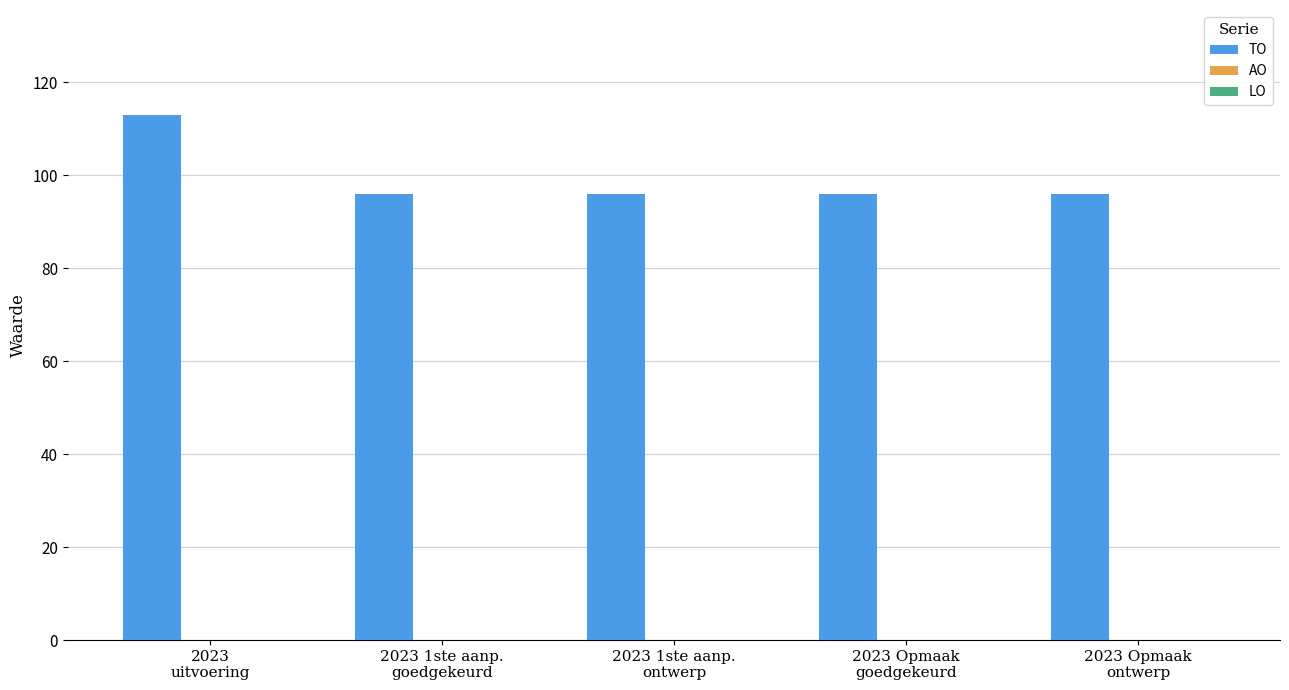

What is the average value?

99